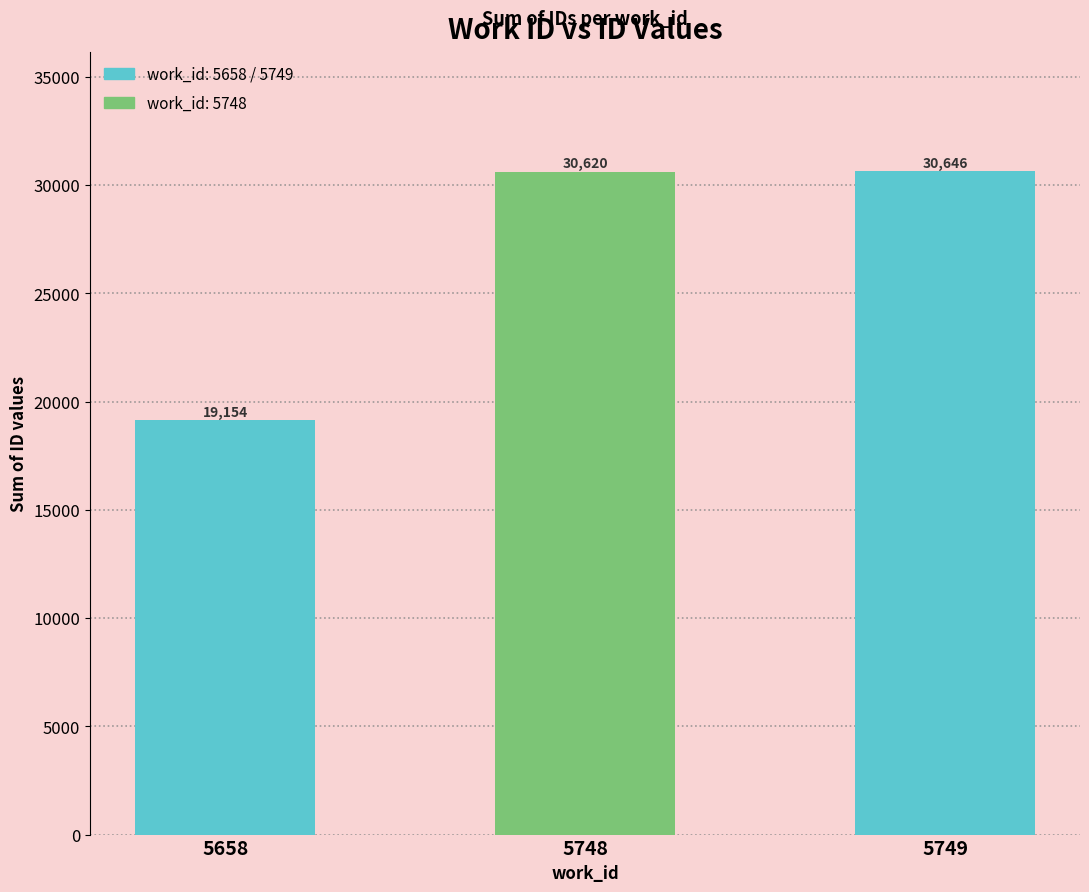

At which label is the value closest to 24900?

5748